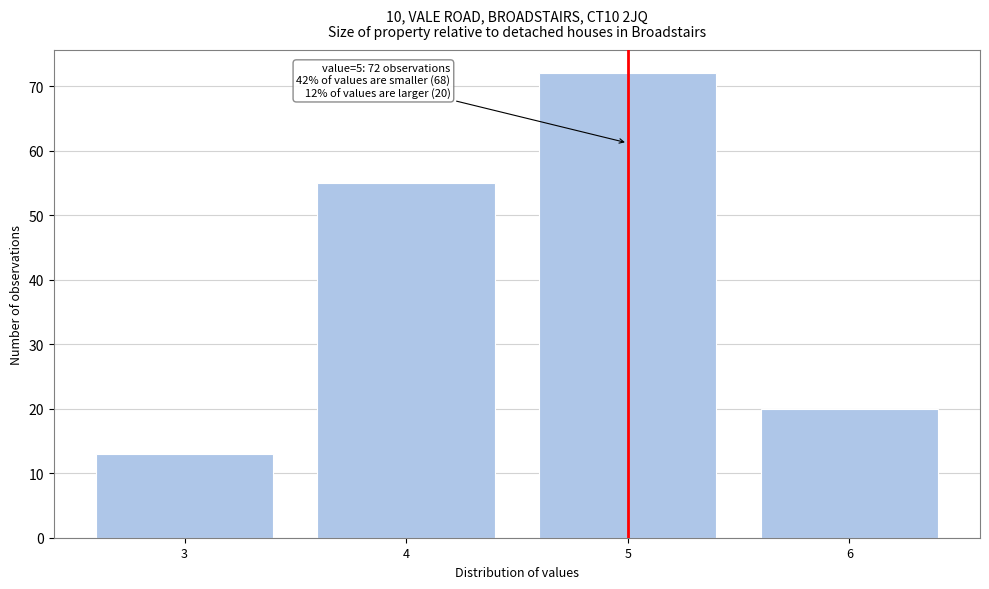

Reading left to right, extract all data points from this chart.

3=13	4=55	5=72	6=20